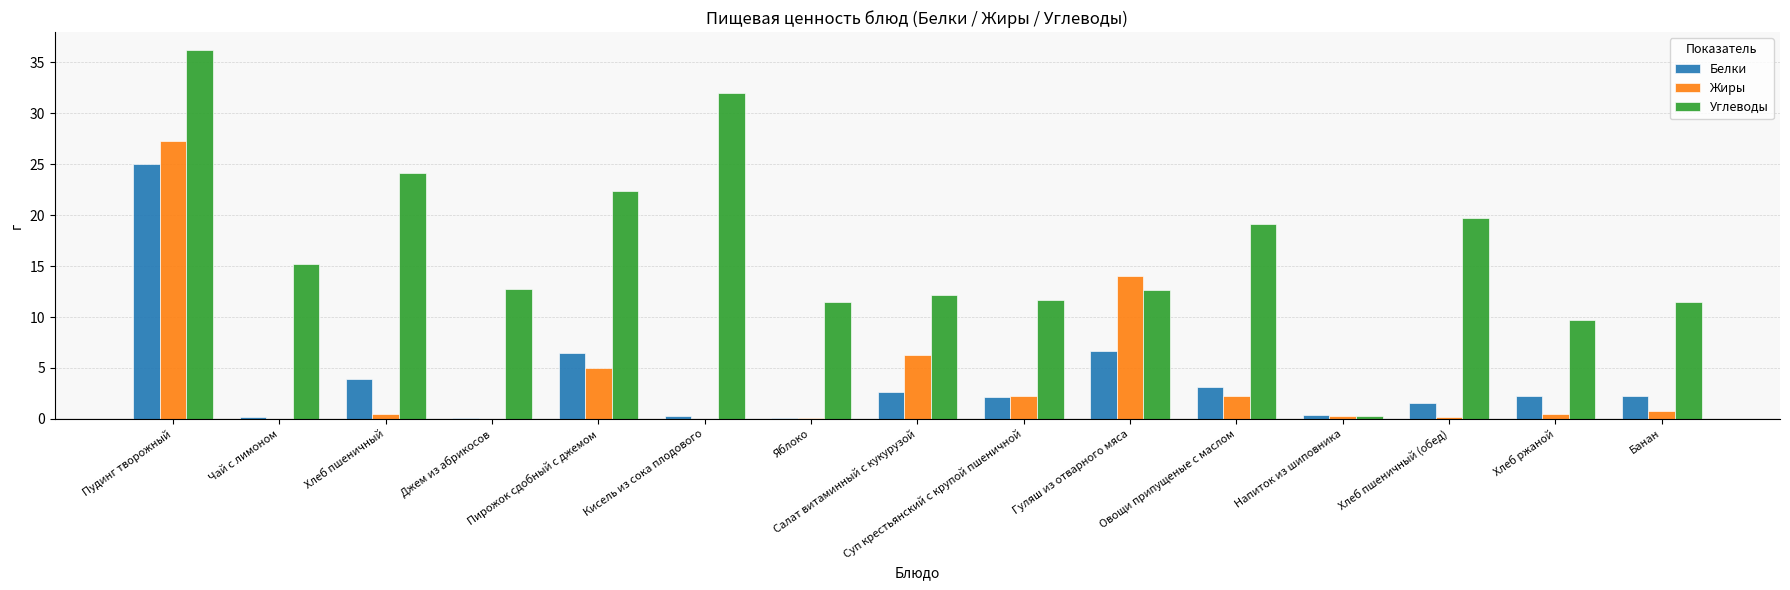

Which series changed the most between Хлеб пшеничный and Кисель из сока плодового?

Углеводы